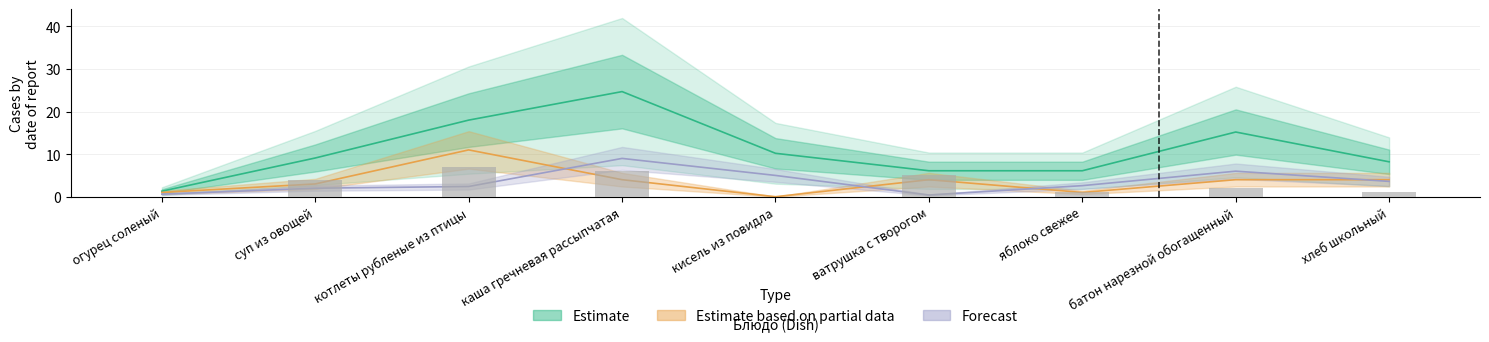

At which category is the sum across all series the highest?

каша гречневая рассыпчатая